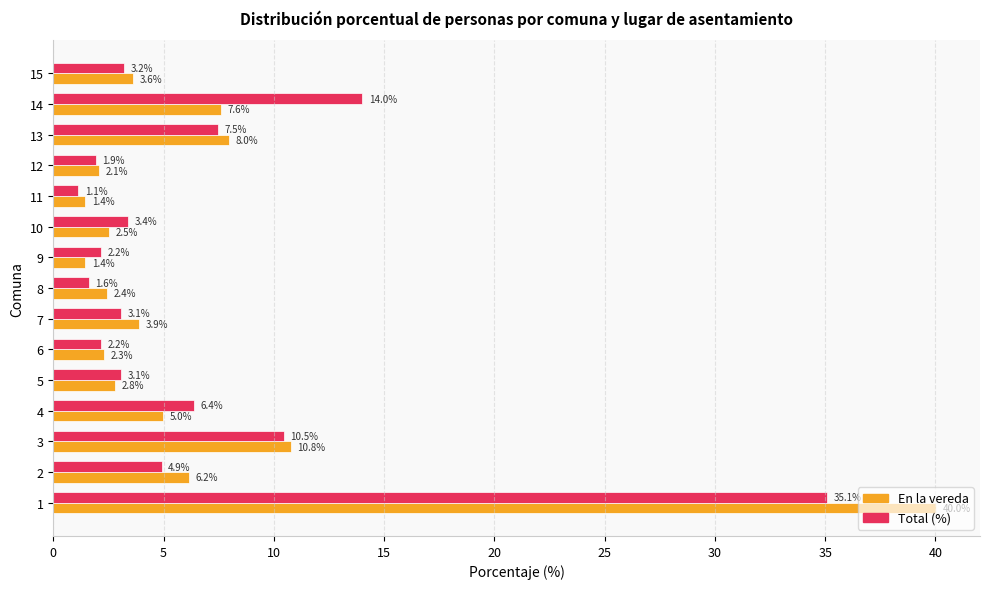

Rank the series by their average value, from lowest to highest.

En la vereda, Total (%)